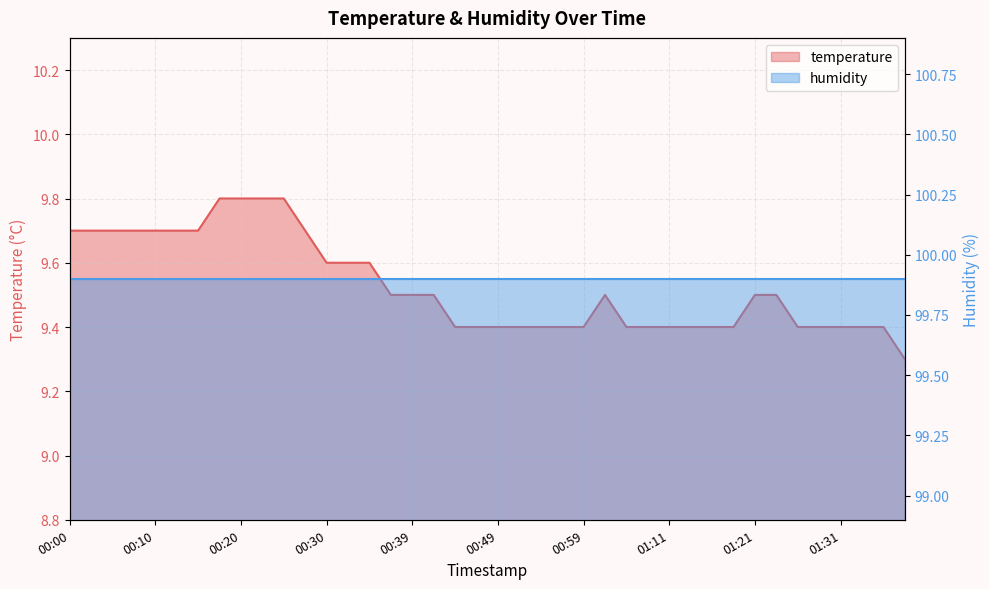

What is the label of the 20th point from the left?

00:47